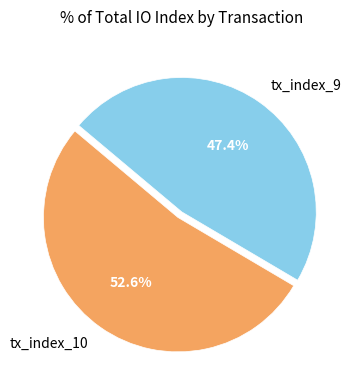

Is it true that tx_index_9 is 47% of the pie?

True